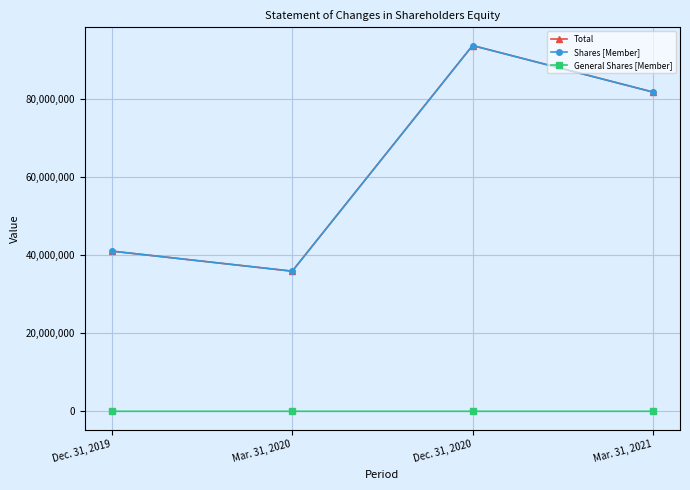

What are all the series names shown in the legend?

Total, Shares [Member], General Shares [Member]